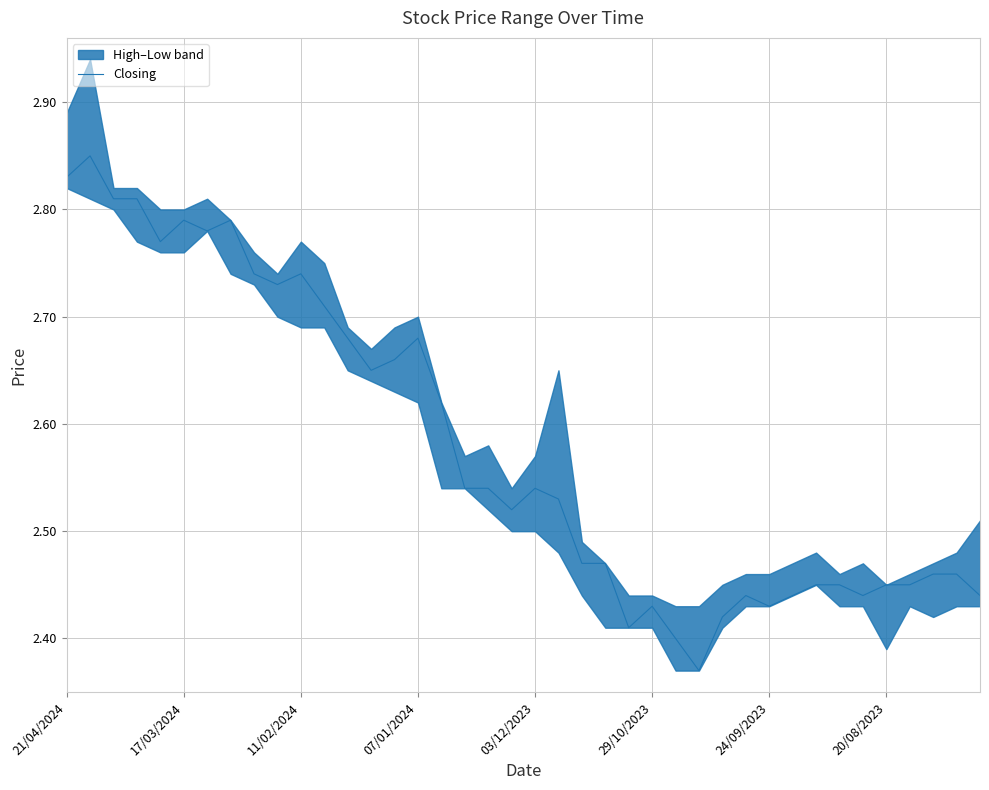

Reading left to right, extract all data points from this chart.

2.8	2.9	2.8	2.8	2.8	2.8	2.8	2.8	2.7	2.7	2.7	2.7	2.7	2.6	2.7	2.7	2.6	2.5	2.5	2.5	2.5	2.5	2.5	2.5	2.4	2.4	2.4	2.4	2.4	2.4	2.4	2.4	2.5	2.5	2.4	2.5	2.5	2.5	2.5	2.4